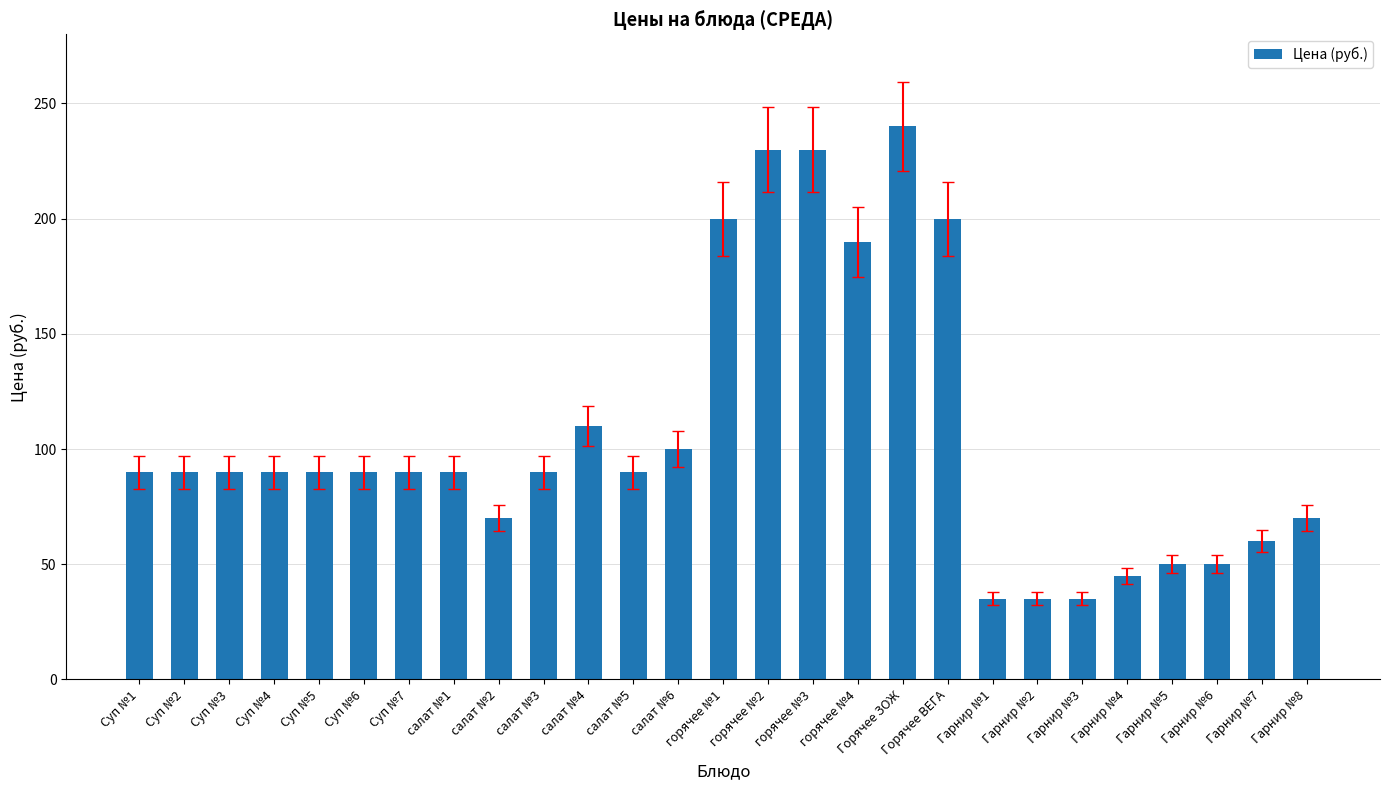

Reading left to right, what are all the values shown in this chart?

Суп №1=90	Суп №2=90	Суп №3=90	Суп №4=90	Суп №5=90	Суп №6=90	Суп №7=90	салат №1=90	салат №2=70	салат №3=90	салат №4=110	салат №5=90	салат №6=100	горячее №1=200	горячее №2=230	горячее №3=230	горячее №4=190	Горячее ЗОЖ=240	Горячее ВЕГА=200	Гарнир №1=35	Гарнир №2=35	Гарнир №3=35	Гарнир №4=45	Гарнир №5=50	Гарнир №6=50	Гарнир №7=60	Гарнир №8=70